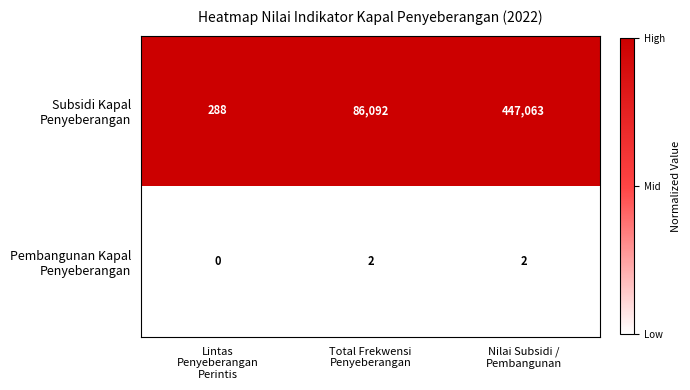

At how many categories does at least one series exceed 0?

3